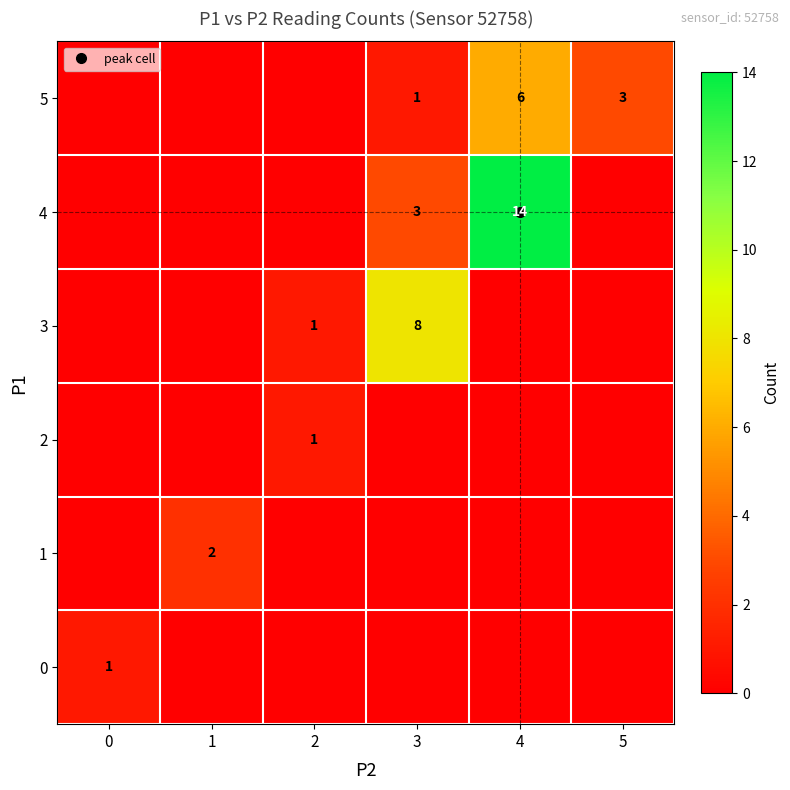

How many data points in 2 are above 0?

1